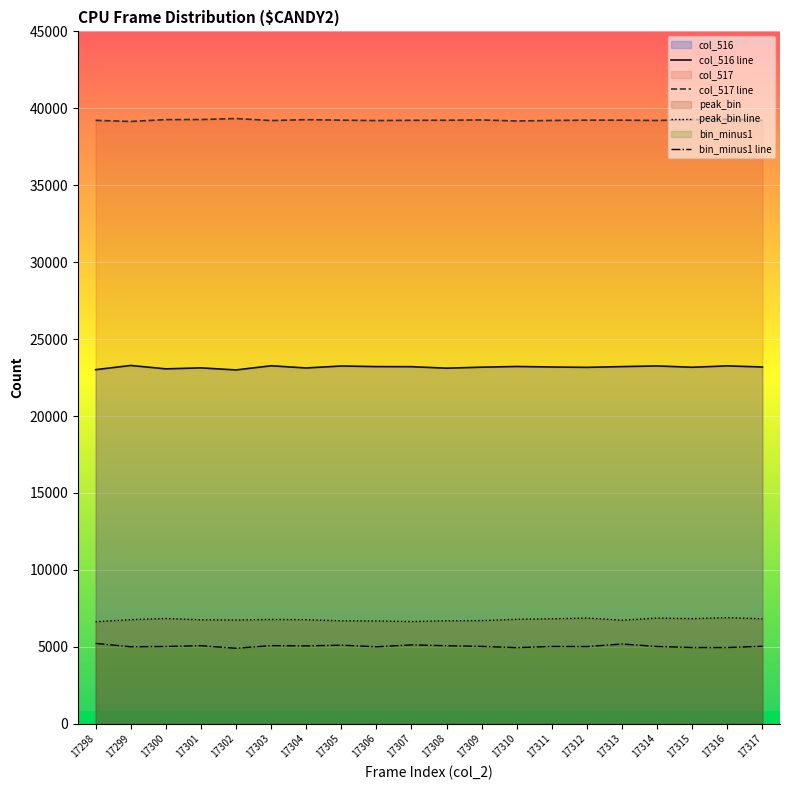

True or false: peak_bin line and bin_minus1 line cross at least once.

False